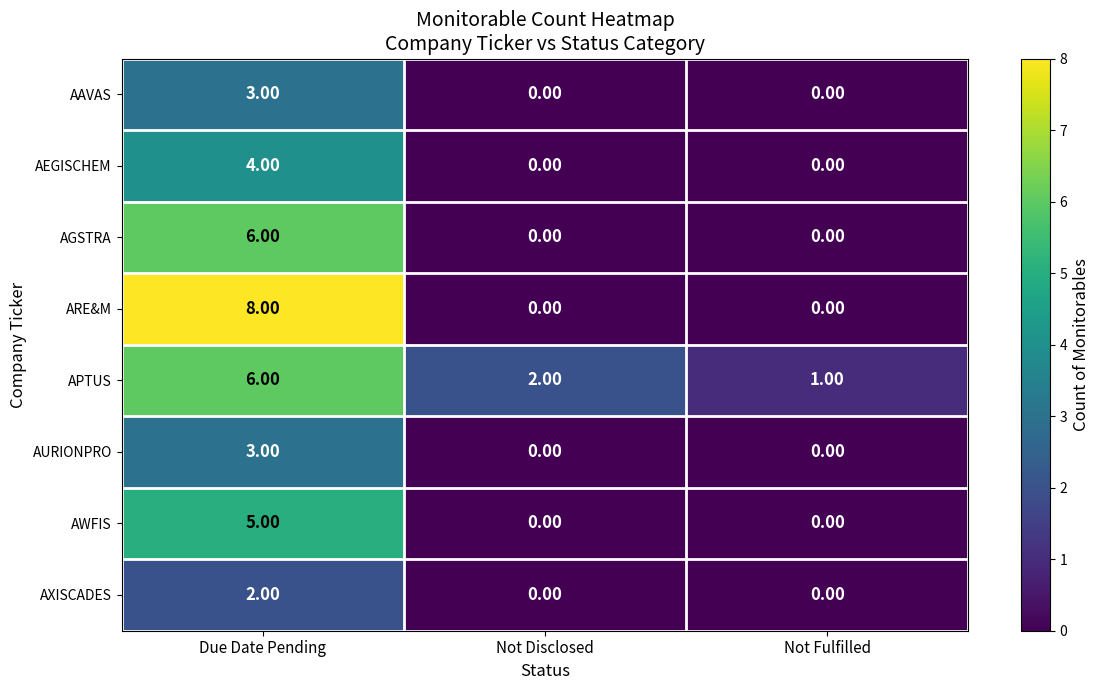

What is the sum of all AAVAS values?

3